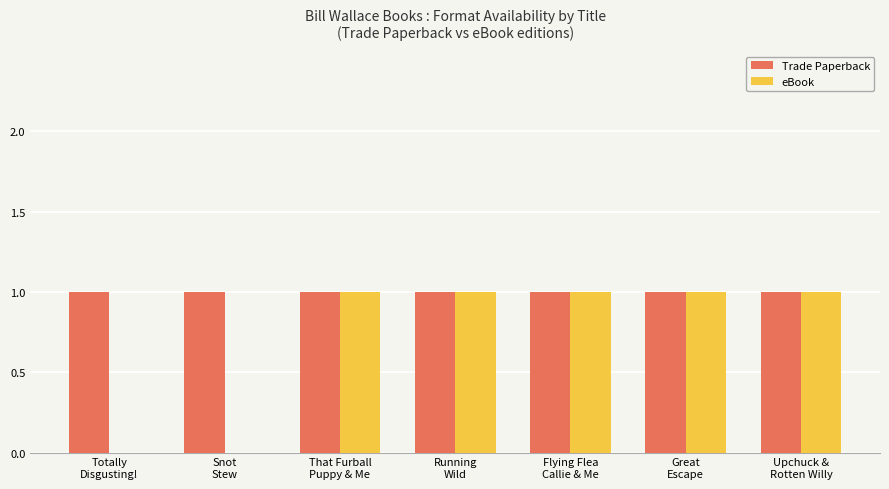

Which series has the largest total across all categories?

Trade Paperback